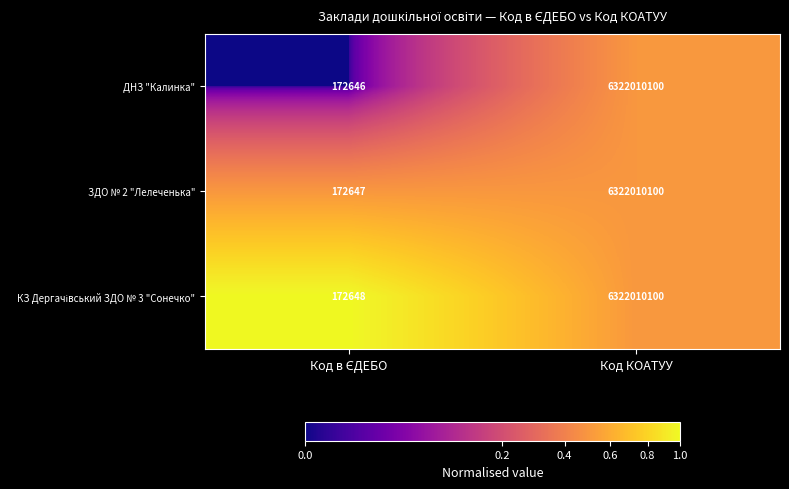

How many data points does each series have?

2